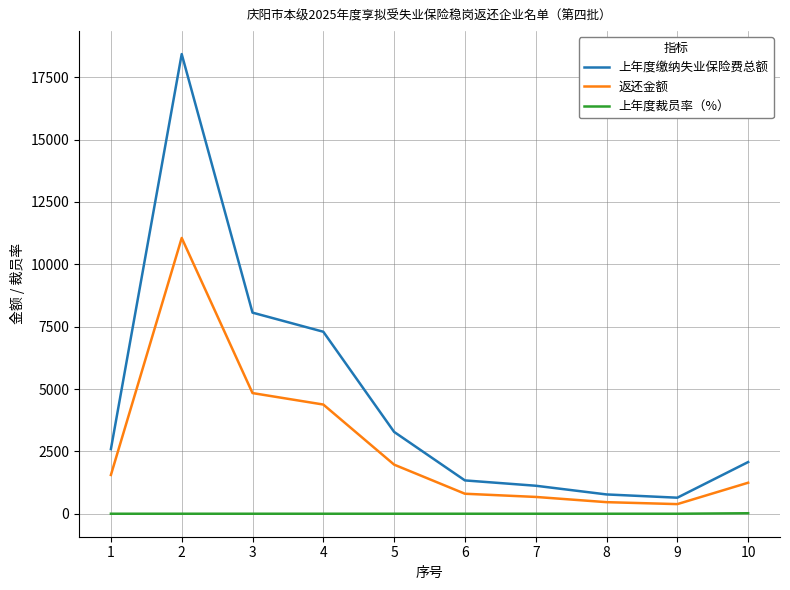

The value of 上年度缴纳失业保险费总额 at 2 is 29035.4. True or false?

False